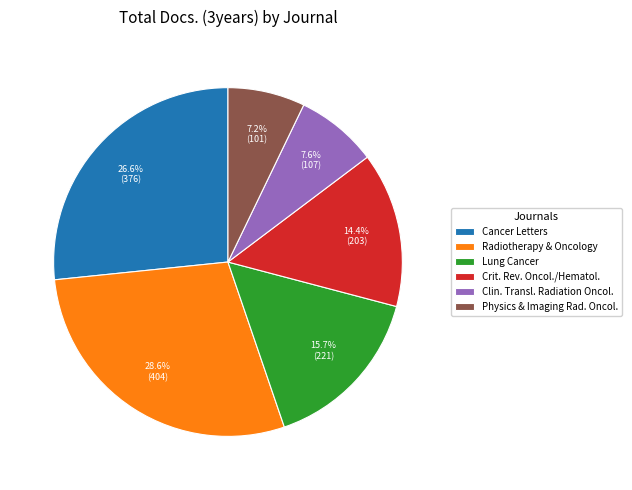

Between Clin. Transl. Radiation Oncol. and Radiotherapy & Oncology, which is larger?

Radiotherapy & Oncology